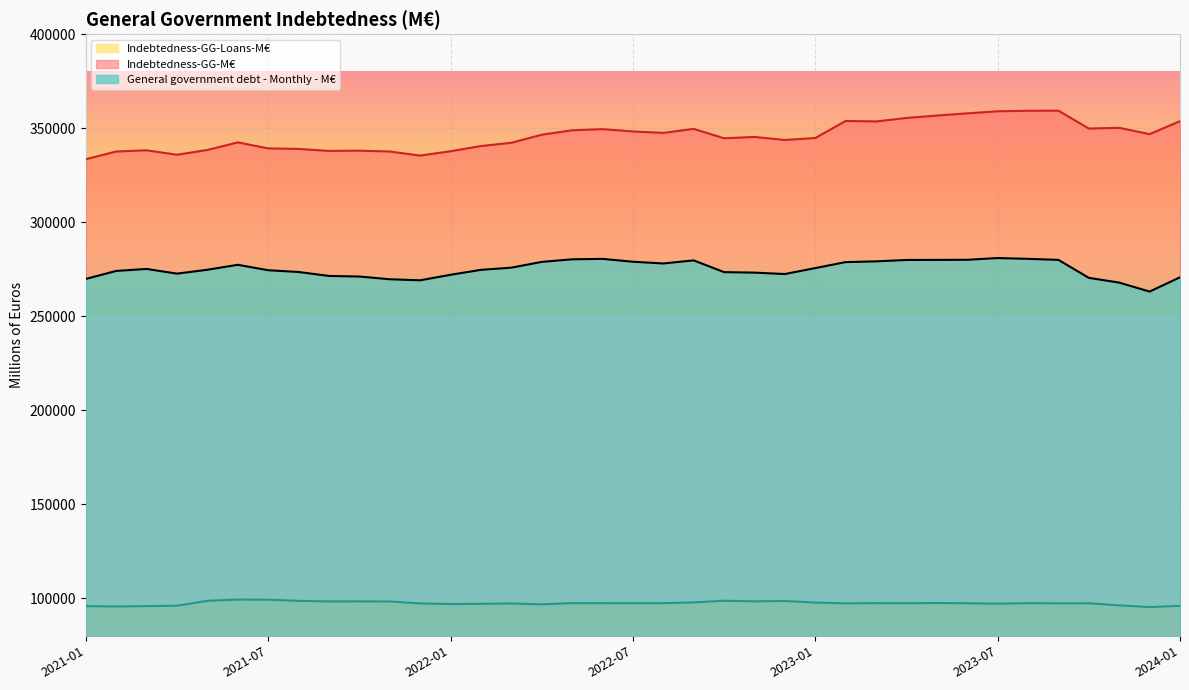

Which category has the highest value in the Indebtedness-GG-M€ series?

2023-09